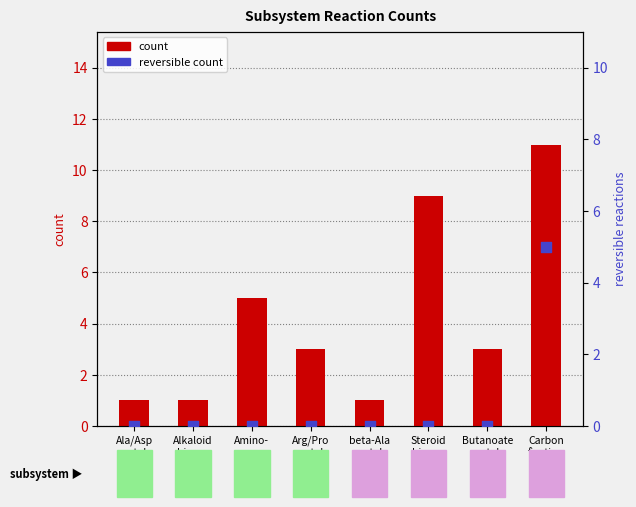

At which category is the sum across all series the highest?

Carbon
fixation